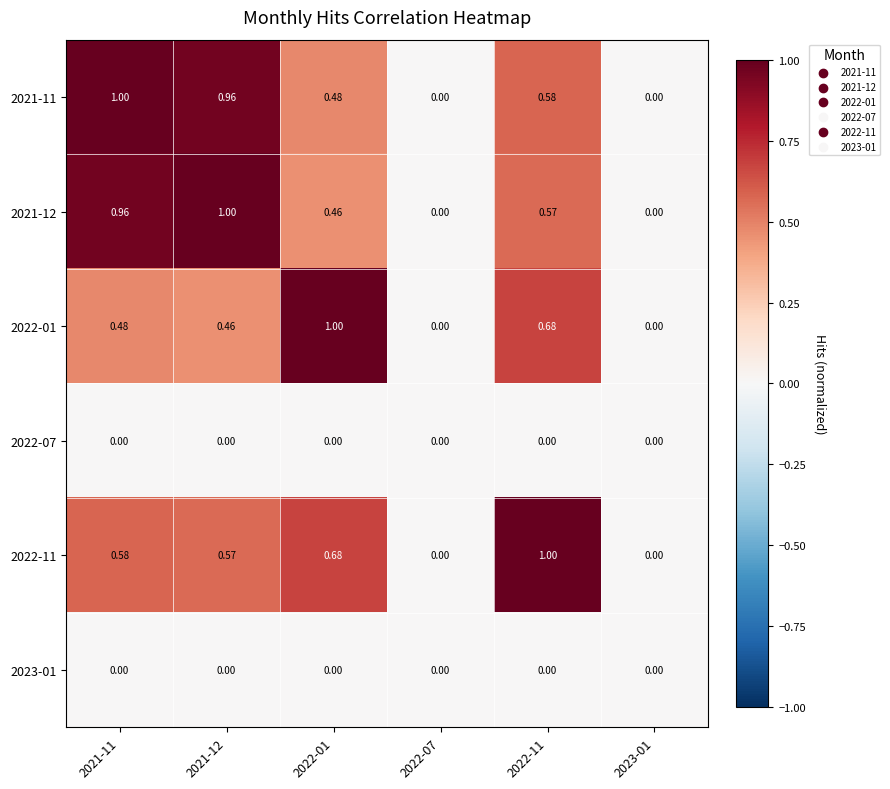

Is the value of 2021-12 at 2021-12 greater than the value of 2023-01 at 2022-11?

Yes